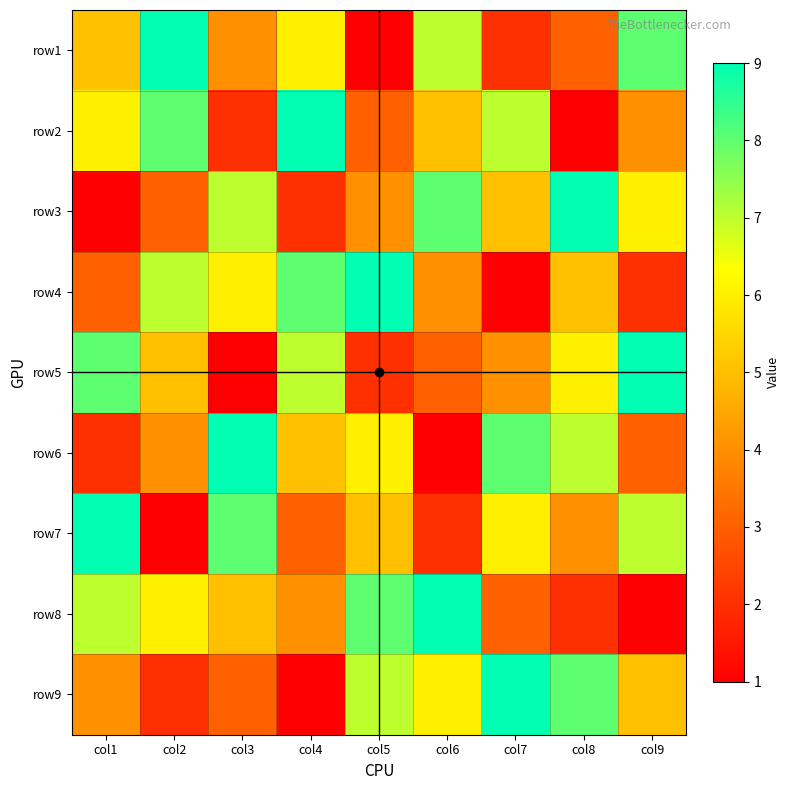

Reading left to right, extract all data points from this chart.

row1: col1=5	col2=9	col3=4	col4=6	col5=1	col6=7	col7=2	col8=3	col9=8
row2: col1=6	col2=8	col3=2	col4=9	col5=3	col6=5	col7=7	col8=1	col9=4
row3: col1=1	col2=3	col3=7	col4=2	col5=4	col6=8	col7=5	col8=9	col9=6
row4: col1=3	col2=7	col3=6	col4=8	col5=9	col6=4	col7=1	col8=5	col9=2
row5: col1=8	col2=5	col3=1	col4=7	col5=2	col6=3	col7=4	col8=6	col9=9
row6: col1=2	col2=4	col3=9	col4=5	col5=6	col6=1	col7=8	col8=7	col9=3
row7: col1=9	col2=1	col3=8	col4=3	col5=5	col6=2	col7=6	col8=4	col9=7
row8: col1=7	col2=6	col3=5	col4=4	col5=8	col6=9	col7=3	col8=2	col9=1
row9: col1=4	col2=2	col3=3	col4=1	col5=7	col6=6	col7=9	col8=8	col9=5